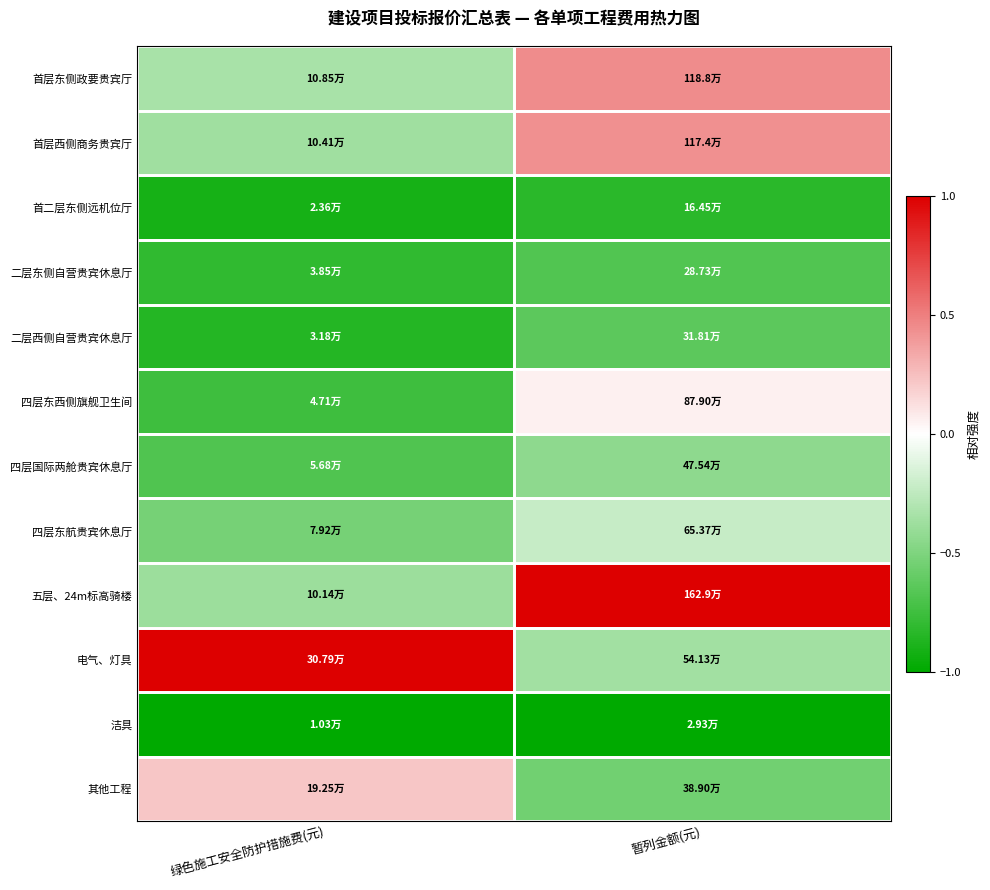

Reading right to left, transcribe all the data shown in this chart.

首层东侧政要贵宾厅: 暂列金额(元)=0.4	绿色施工安全防护措施费(元)=-0.3
首层西侧商务贵宾厅: 暂列金额(元)=0.4	绿色施工安全防护措施费(元)=-0.4
首二层东侧远机位厅: 暂列金额(元)=-0.8	绿色施工安全防护措施费(元)=-0.9
二层东侧自营贵宾休息厅: 暂列金额(元)=-0.7	绿色施工安全防护措施费(元)=-0.8
二层西侧自营贵宾休息厅: 暂列金额(元)=-0.6	绿色施工安全防护措施费(元)=-0.9
四层东西侧旗舰卫生间: 暂列金额(元)=0.1	绿色施工安全防护措施费(元)=-0.8
四层国际两舱贵宾休息厅: 暂列金额(元)=-0.4	绿色施工安全防护措施费(元)=-0.7
四层东航贵宾休息厅: 暂列金额(元)=-0.2	绿色施工安全防护措施费(元)=-0.5
五层、24m标高骑楼: 暂列金额(元)=1.0	绿色施工安全防护措施费(元)=-0.4
电气、灯具: 暂列金额(元)=-0.4	绿色施工安全防护措施费(元)=1.0
洁具: 暂列金额(元)=-1.0	绿色施工安全防护措施费(元)=-1.0
其他工程: 暂列金额(元)=-0.6	绿色施工安全防护措施费(元)=0.2